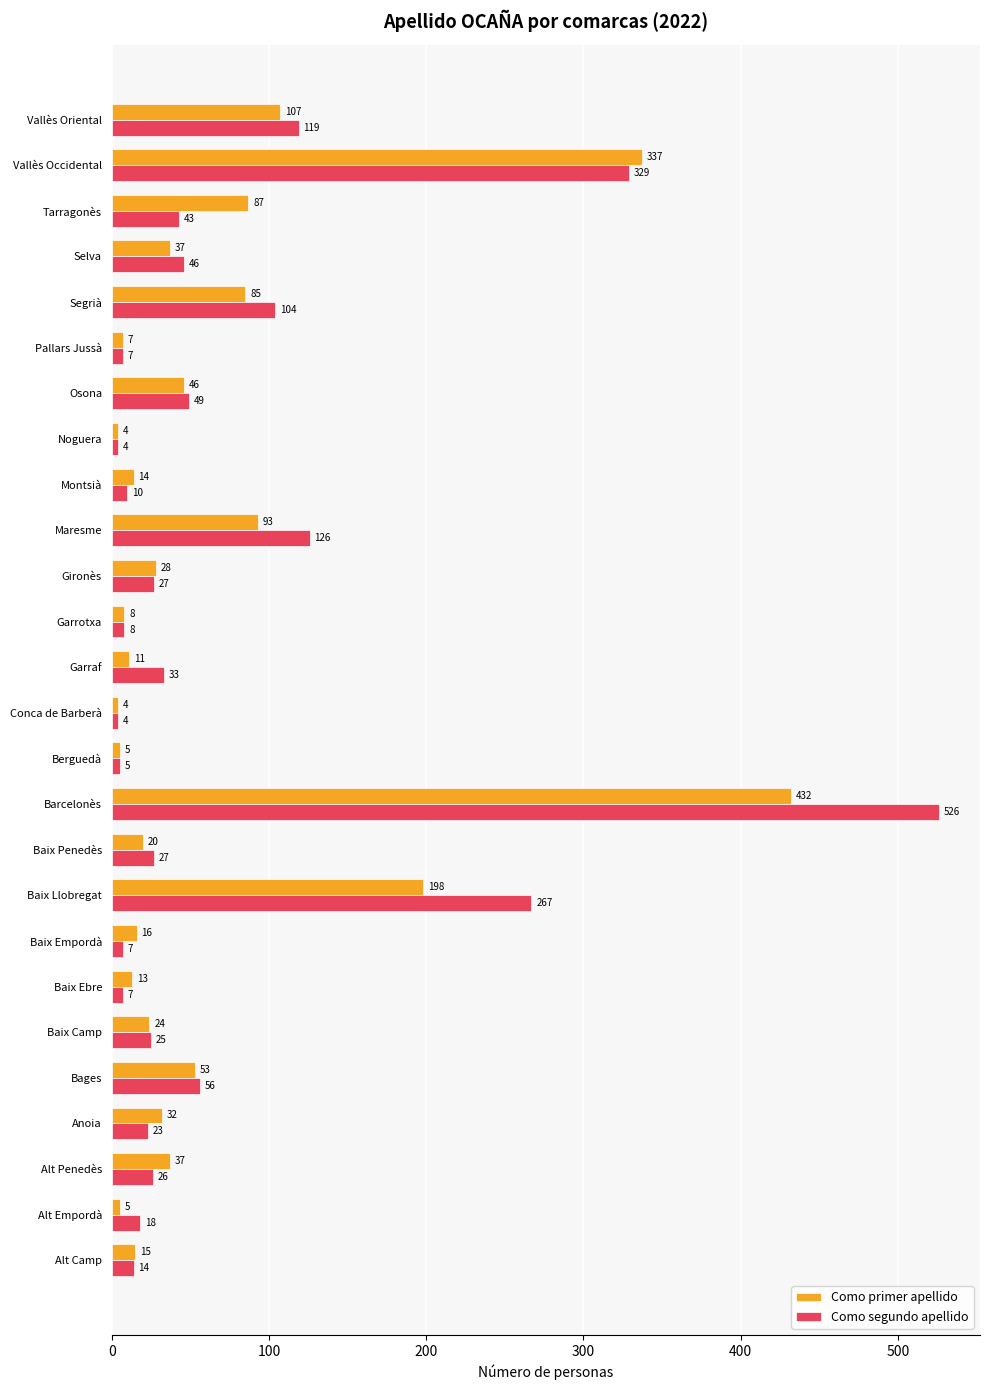

What is the sum of all Como primer apellido values?

1718